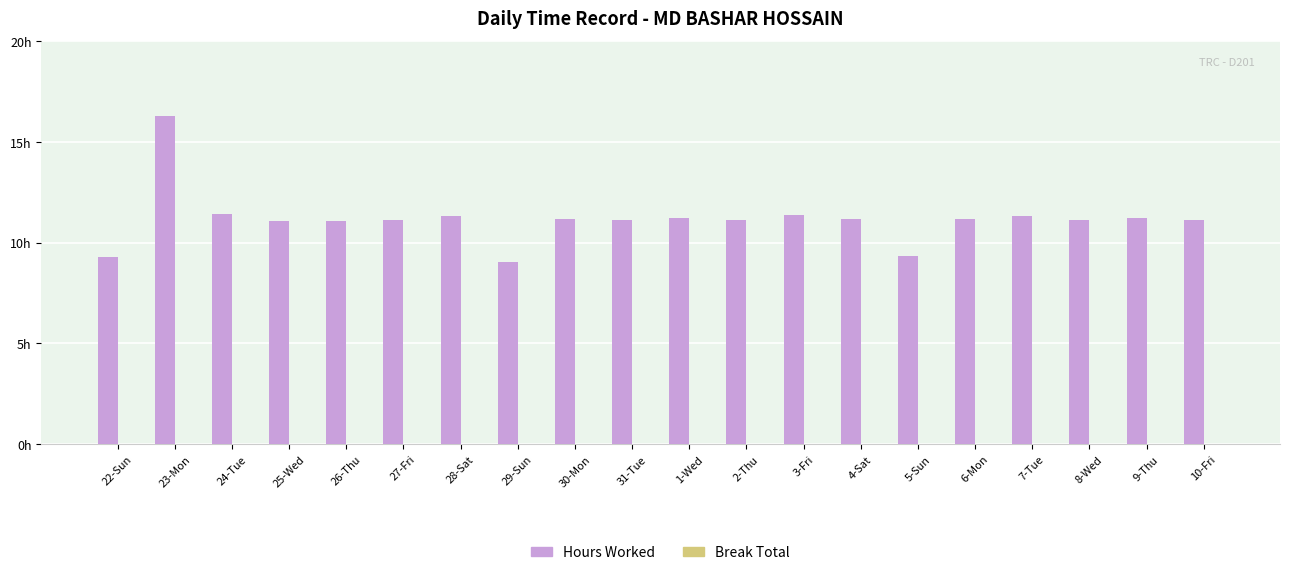

Which has a higher value, 28-Sat or 29-Sun?

28-Sat